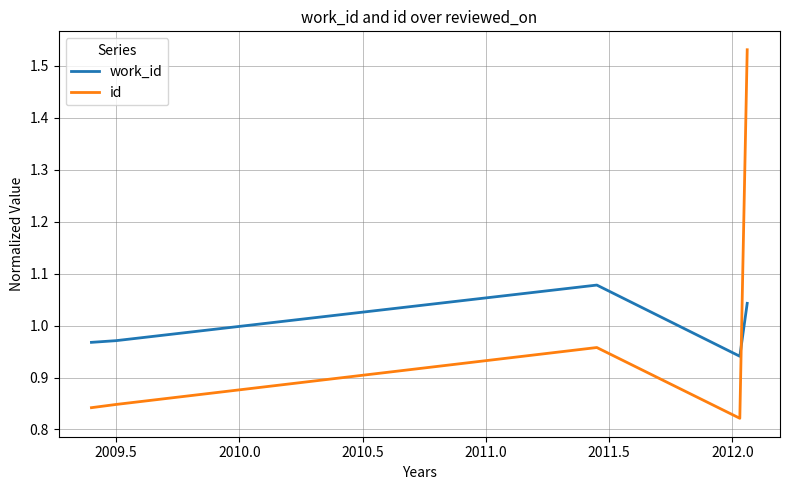

After their last crossing, which series has the higher values: work_id or id?

id